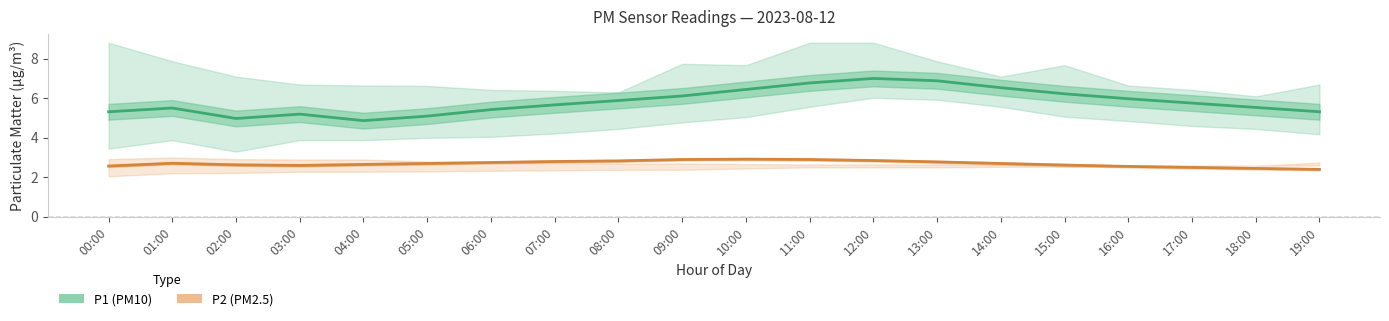

Is it true that P1 (PM10) equals 5.3 at 00:00?

True